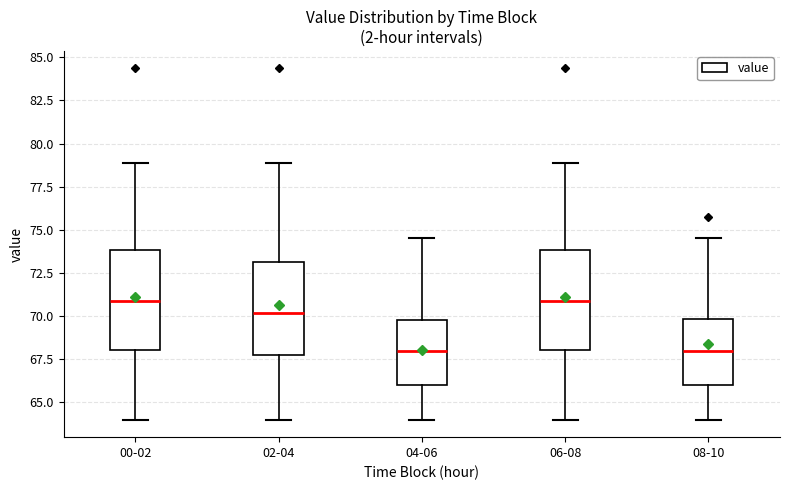

Where does the lower whisker of the box for 02-04 end on the y-axis? The values are not printed on the chart, so give them approximately, as read against the axis.

64.0